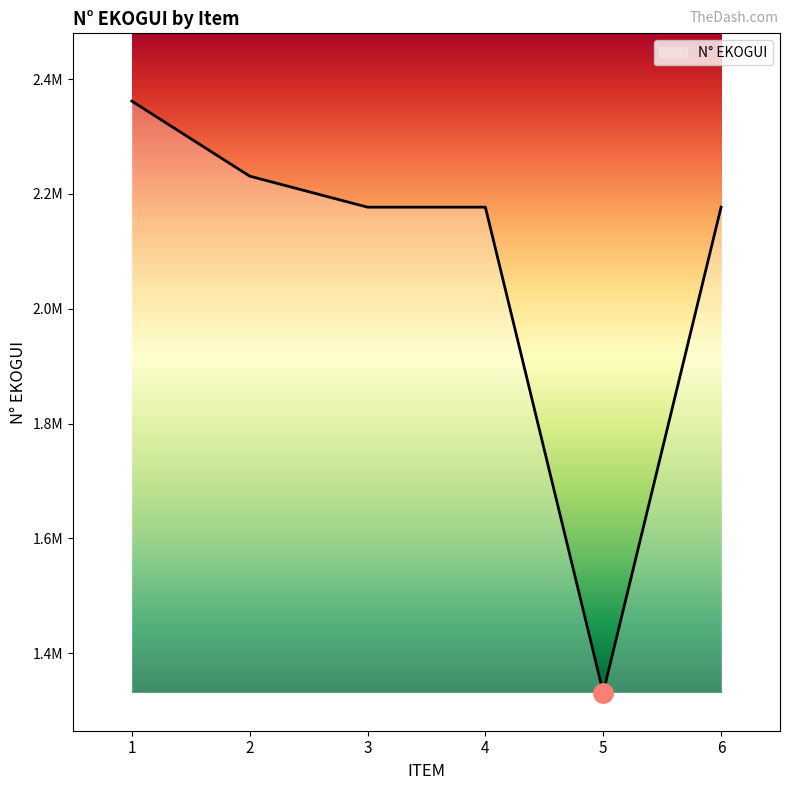

Is this an area chart (filled region under the line)?

Yes